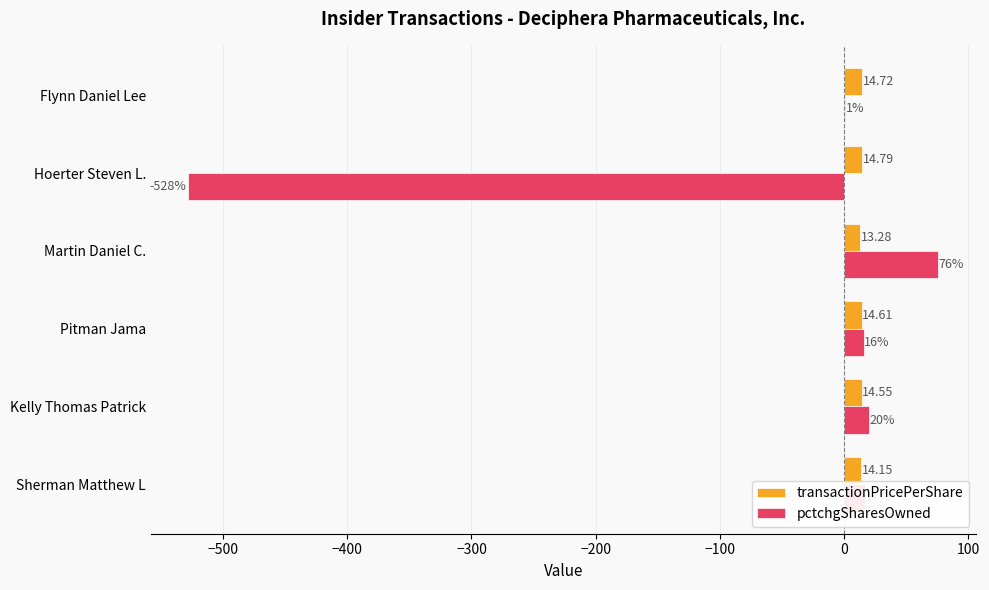

At which category is the sum across all series the highest?

Martin Daniel C.